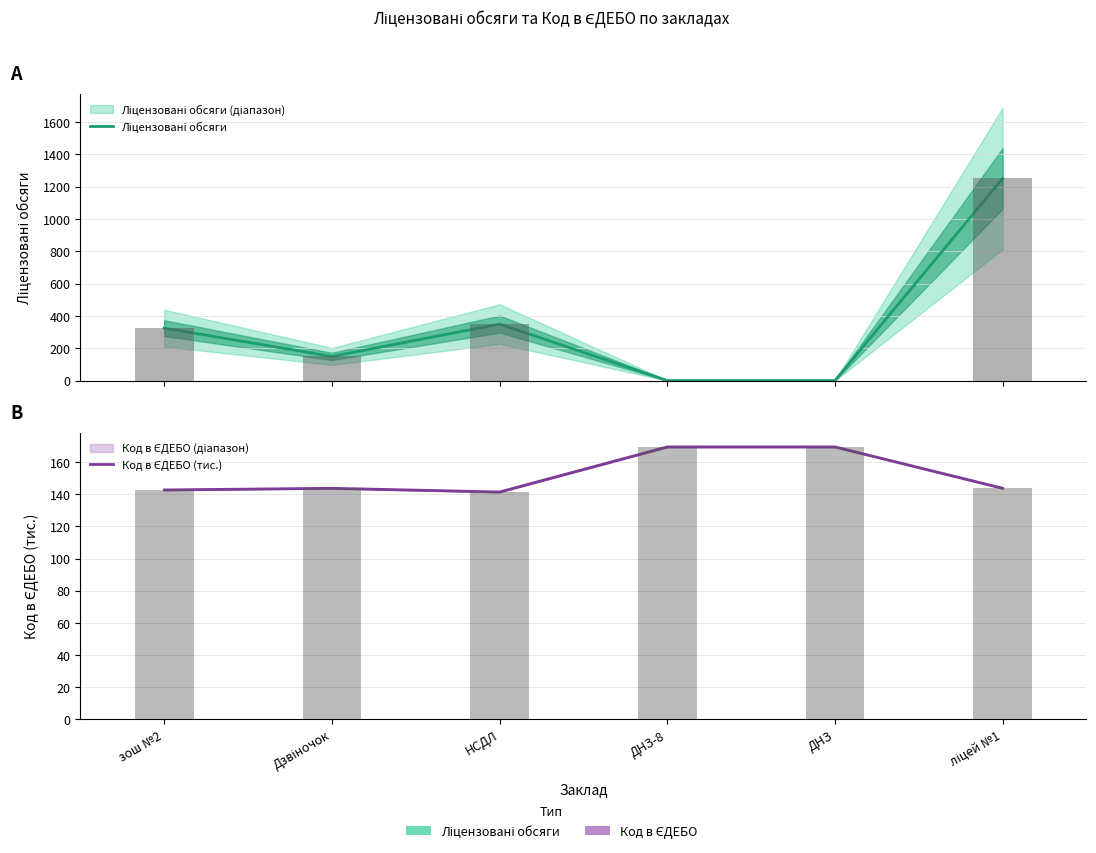

Is it true that Ліцензовані обсяги equals 56.6 at Дзвіночок?

False